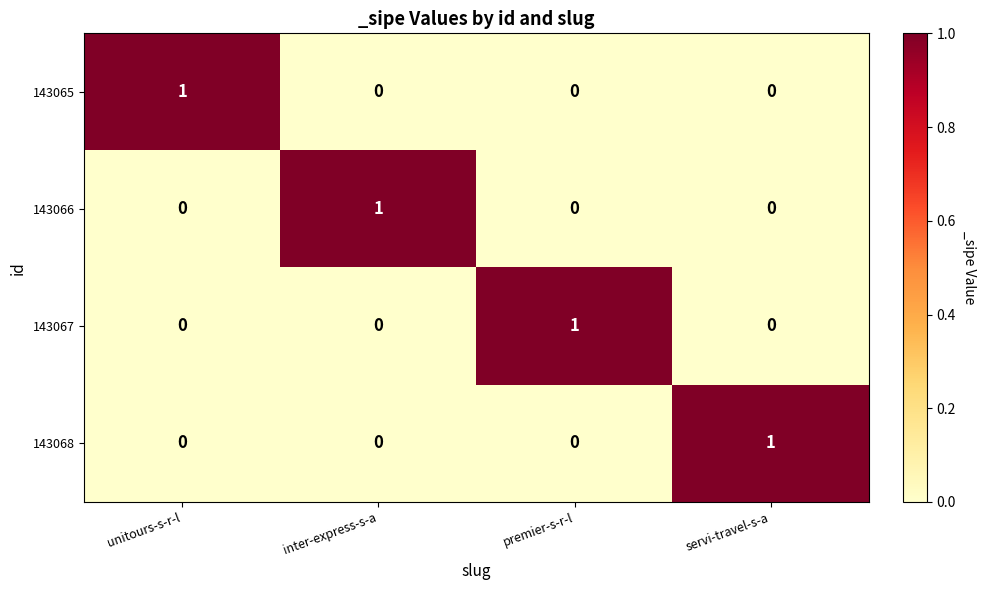

At how many categories does at least one series exceed 0?

4